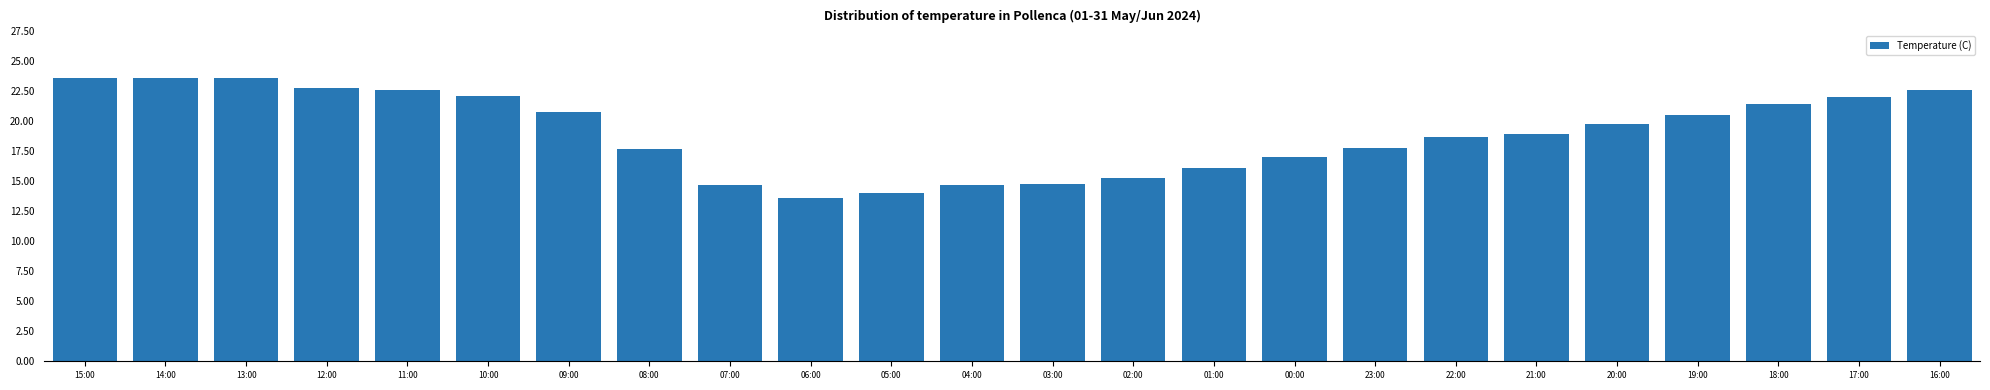

The value at 21:00 is 18.9. True or false?

True